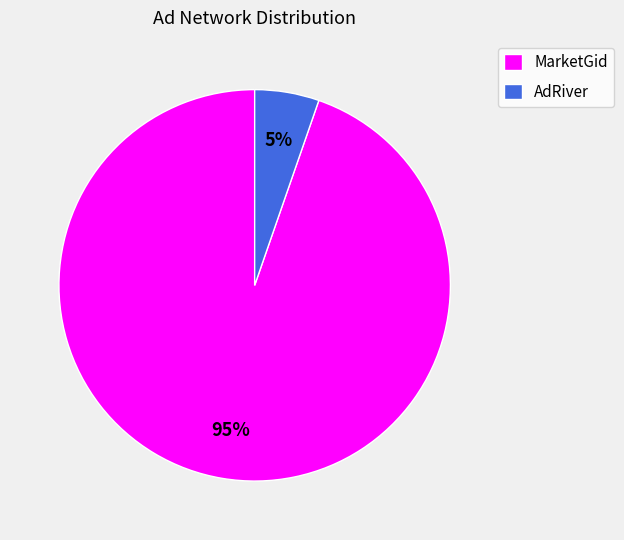

Does any single category account for the majority?

Yes